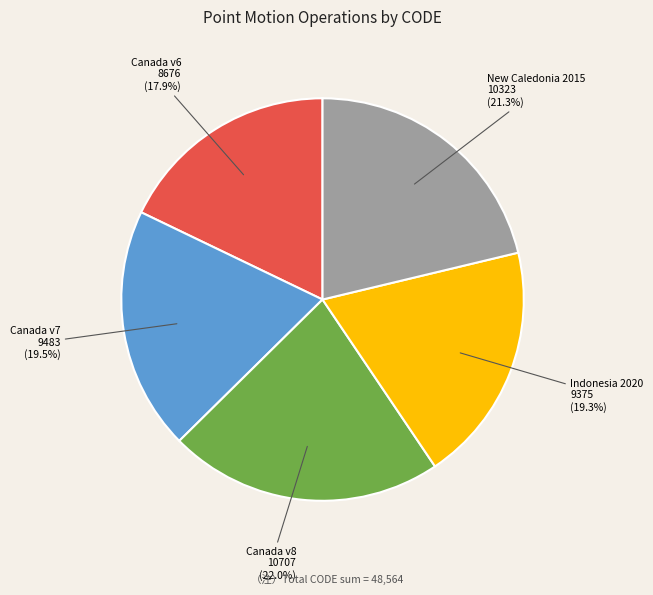

Does any single category account for the majority?

No